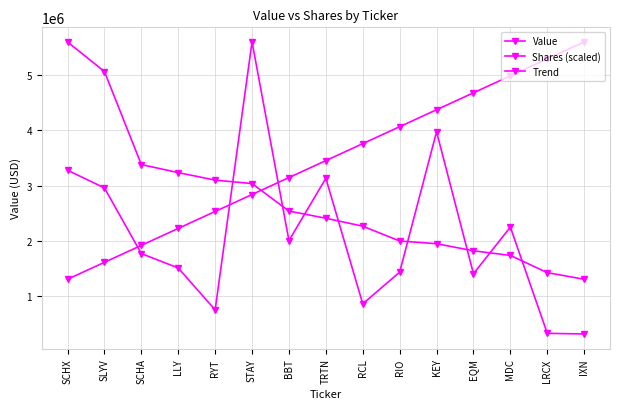

Is it true that Value equals 1129833.4 at BBT?

False